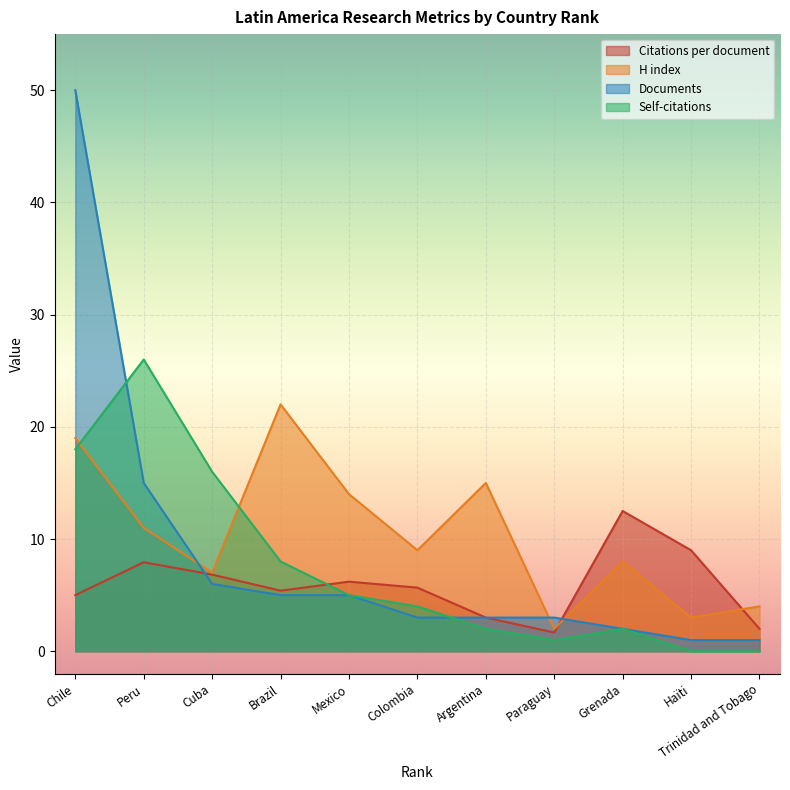

What is the sum of the Self-citations values at Cuba and Trinidad and Tobago?

16.0